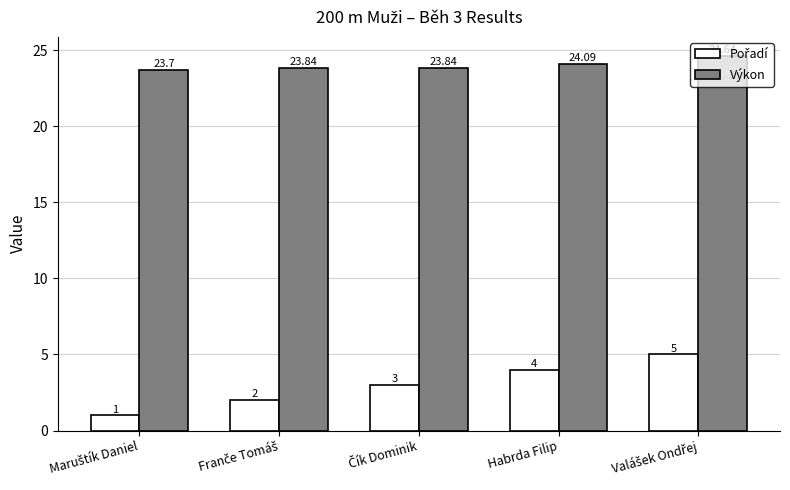

Are the bars horizontal?

No